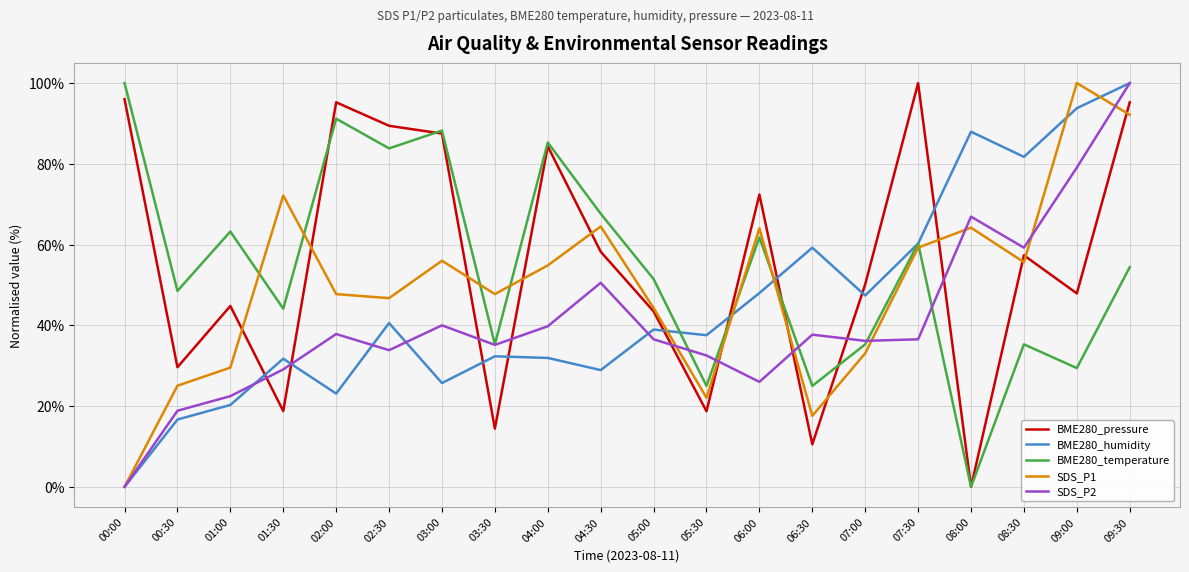

At 06:30, list the series in order from largest to smallest.

BME280_humidity, SDS_P2, BME280_temperature, SDS_P1, BME280_pressure